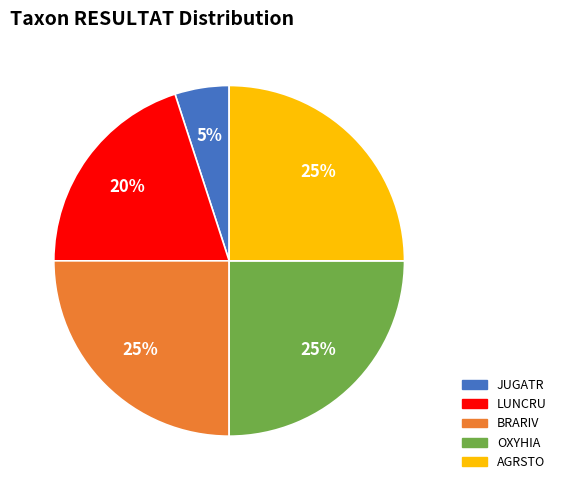

Is it true that BRARIV is 25% of the pie?

True